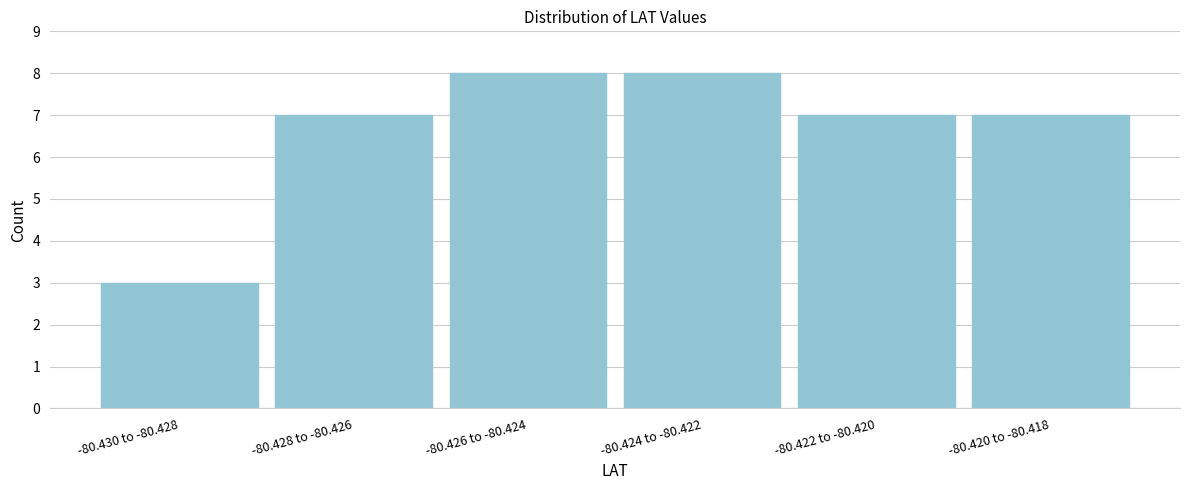

Reading left to right, what are all the values shown in this chart?

-80.430 to -80.428=3	-80.428 to -80.426=7	-80.426 to -80.424=8	-80.424 to -80.422=8	-80.422 to -80.420=7	-80.420 to -80.418=7